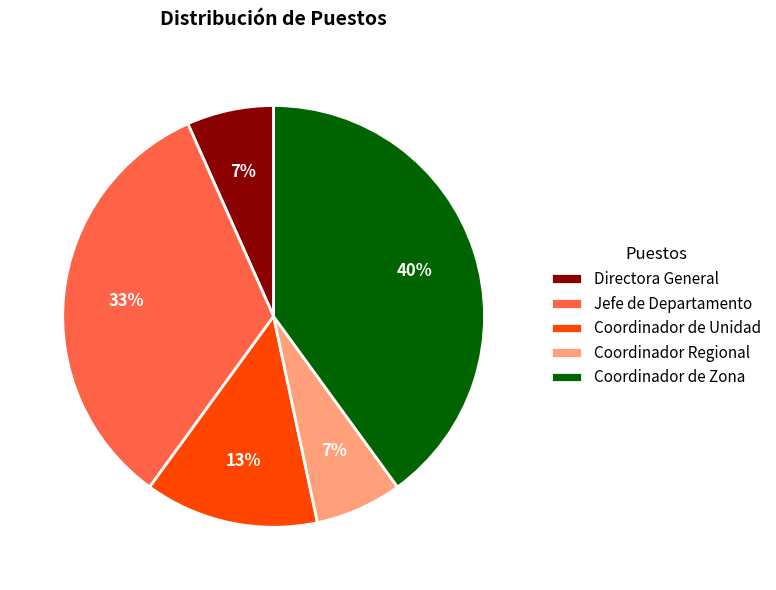

Which has a higher value, Jefe de Departamento or Coordinador Regional?

Jefe de Departamento